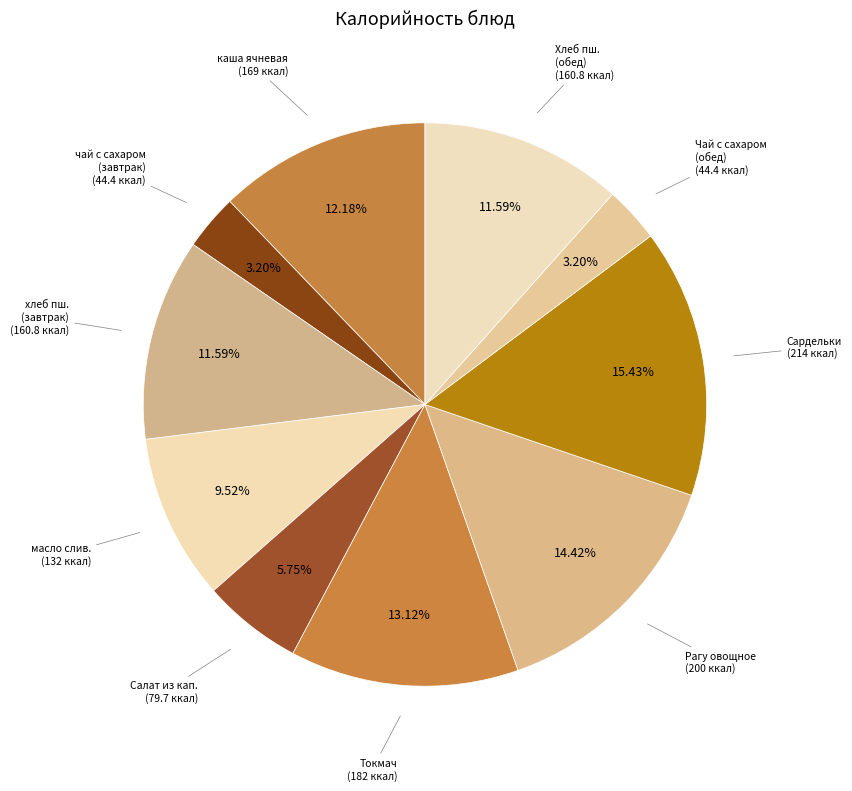

Count the number of slices in the pie.

10